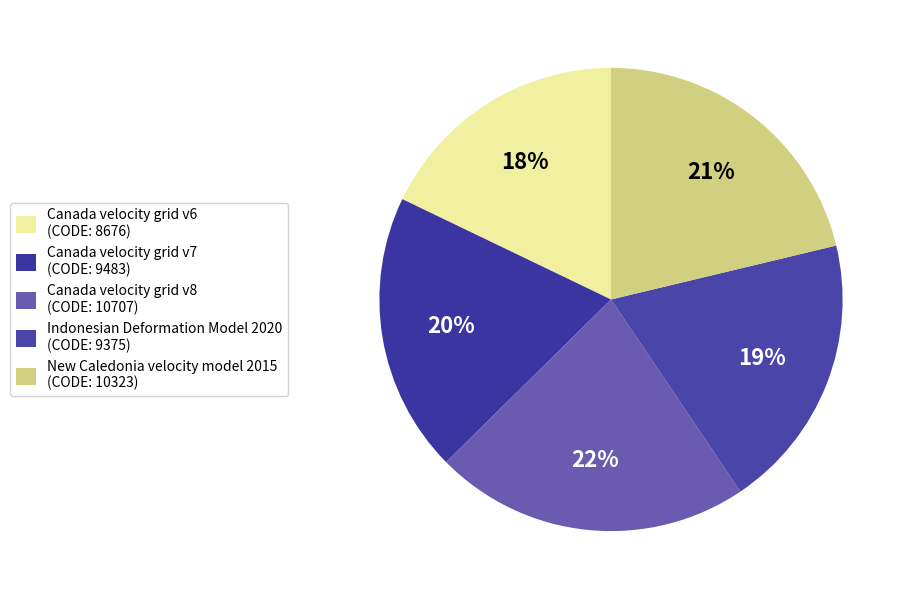

What percentage do Canada velocity grid v6 and Canada velocity grid v8 together represent?

39.9%